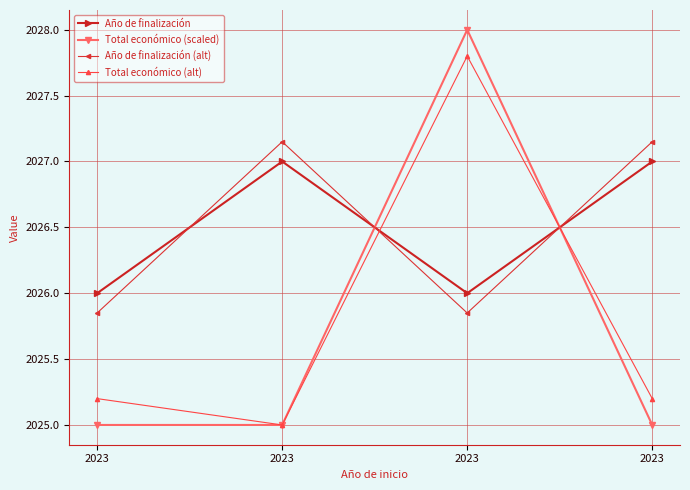

What is the difference between the maximum and minimum values in the Año de finalización series?

1.0